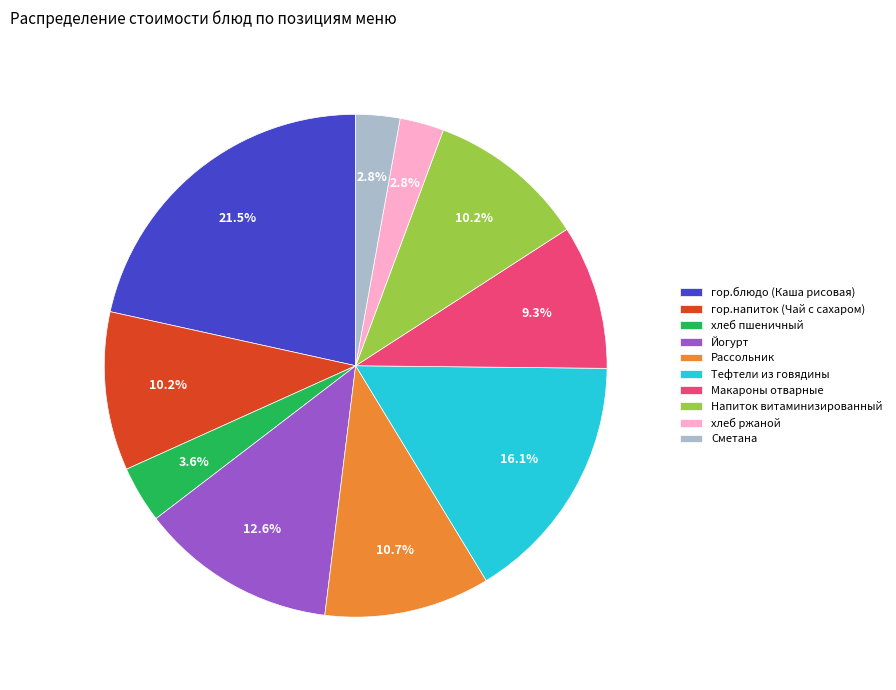

Which has a higher value, Тефтели из говядины or Йогурт?

Тефтели из говядины